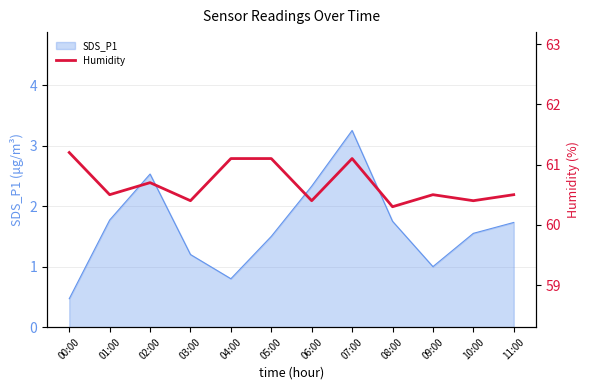

At which category does the data reach its first local valley?

01:00